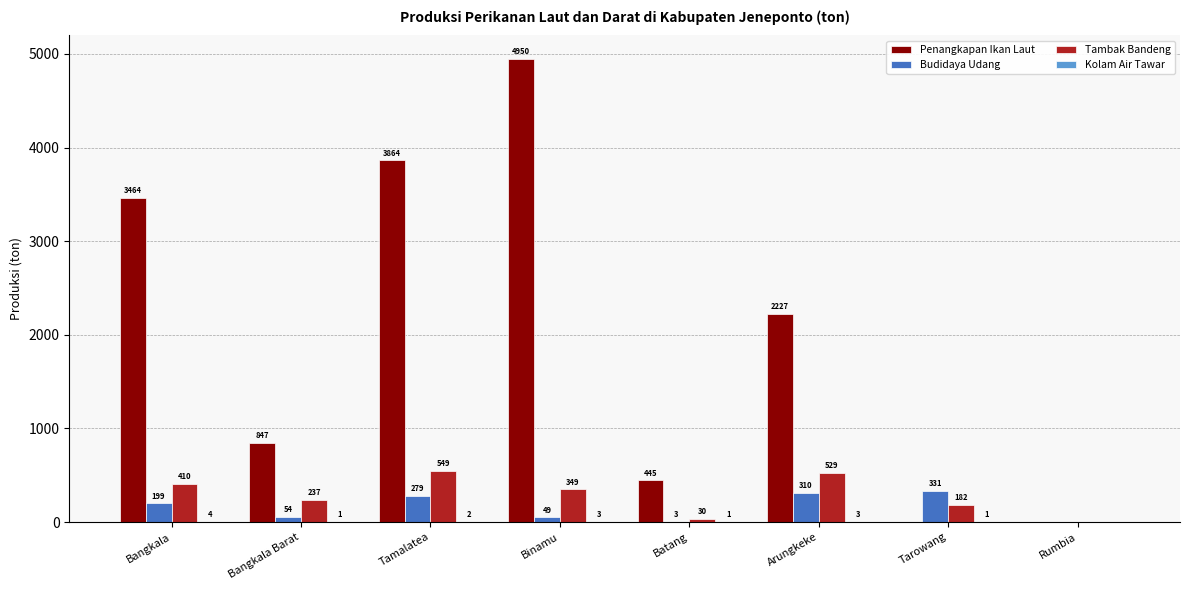

The value of Penangkapan Ikan Laut at Binamu is 1695.1. True or false?

False